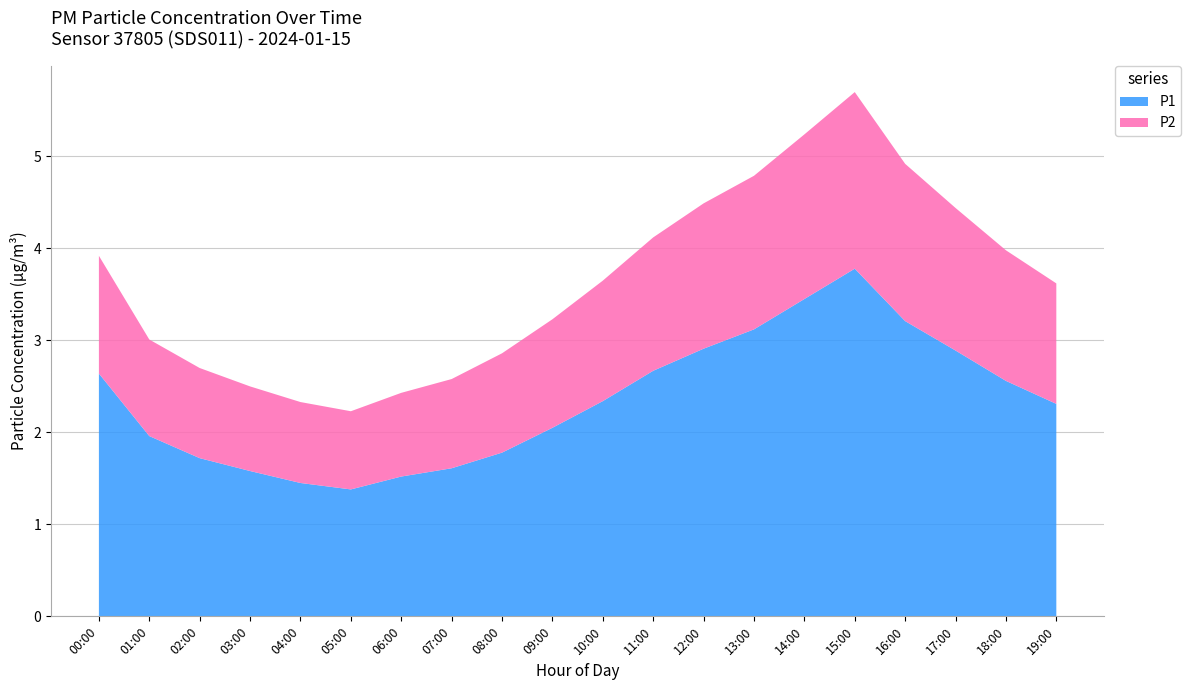

Reading left to right, transcribe all the data shown in this chart.

P1: 2.6	2.0	1.7	1.6	1.4	1.4	1.5	1.6	1.8	2.0	2.3	2.7	2.9	3.1	3.5	3.8	3.2	2.9	2.6	2.3
P2: 1.3	1.1	1.0	0.9	0.9	0.8	0.9	1.0	1.1	1.2	1.3	1.4	1.6	1.7	1.8	1.9	1.7	1.6	1.4	1.3